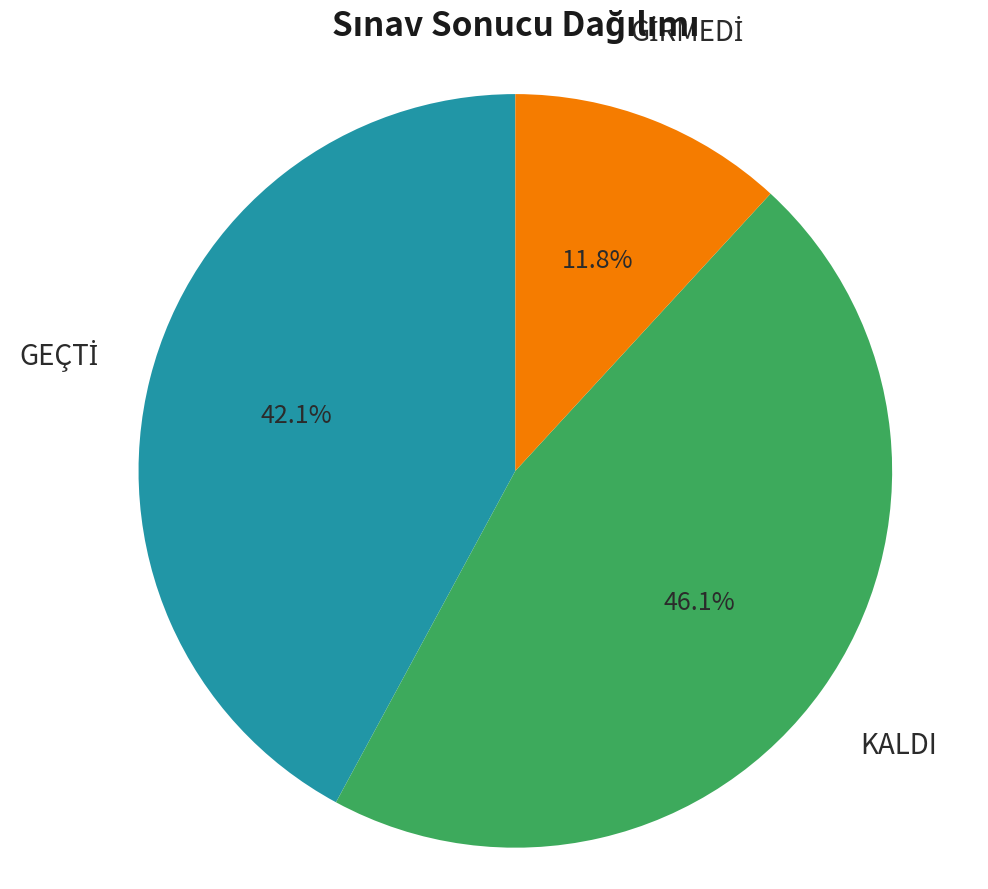

What percentage is NOT represented by KALDI?

53.9%